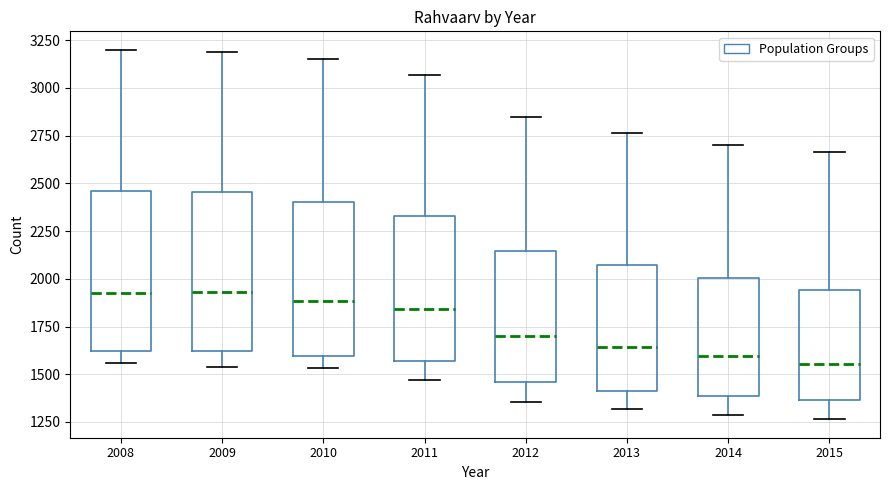

Reading left to right, transcribe this box plot: for each box, give where its median line is, the range the box spans, and where its two whiskers end, as read against the y-axis. The values are not printed on the chart, so give them approximately, as read against the axis.

2008: median 1950, box 1600 to 2450, whiskers 1550 to 3200
2009: median 1950, box 1600 to 2450, whiskers 1550 to 3200
2010: median 1900, box 1600 to 2400, whiskers 1550 to 3150
2011: median 1850, box 1550 to 2350, whiskers 1450 to 3050
2012: median 1700, box 1450 to 2150, whiskers 1350 to 2850
2013: median 1650, box 1400 to 2050, whiskers 1300 to 2750
2014: median 1600, box 1400 to 2000, whiskers 1300 to 2700
2015: median 1550, box 1350 to 1950, whiskers 1250 to 2650